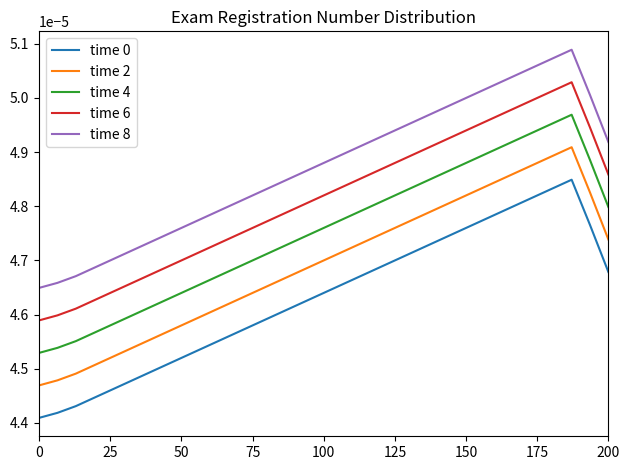

Which series has the largest total across all categories?

time 8